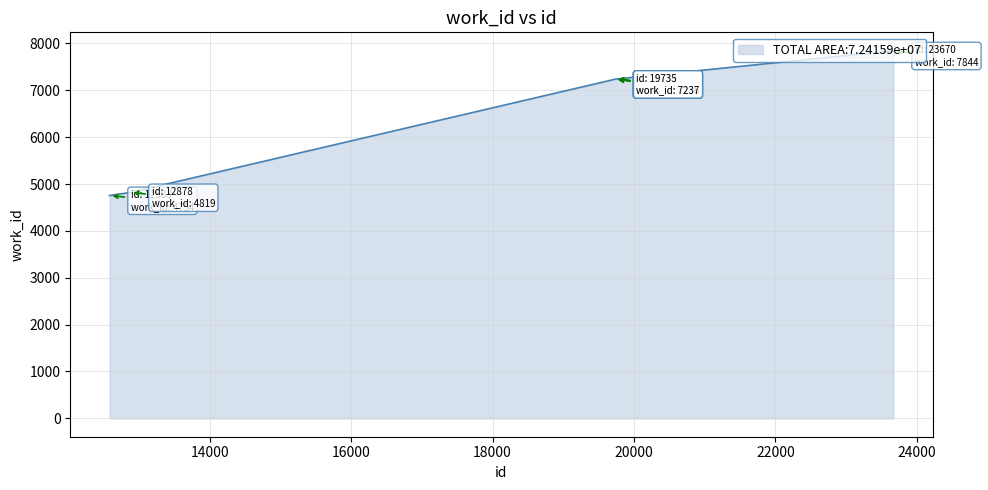

What is the difference between the second highest and minimum values?

2483